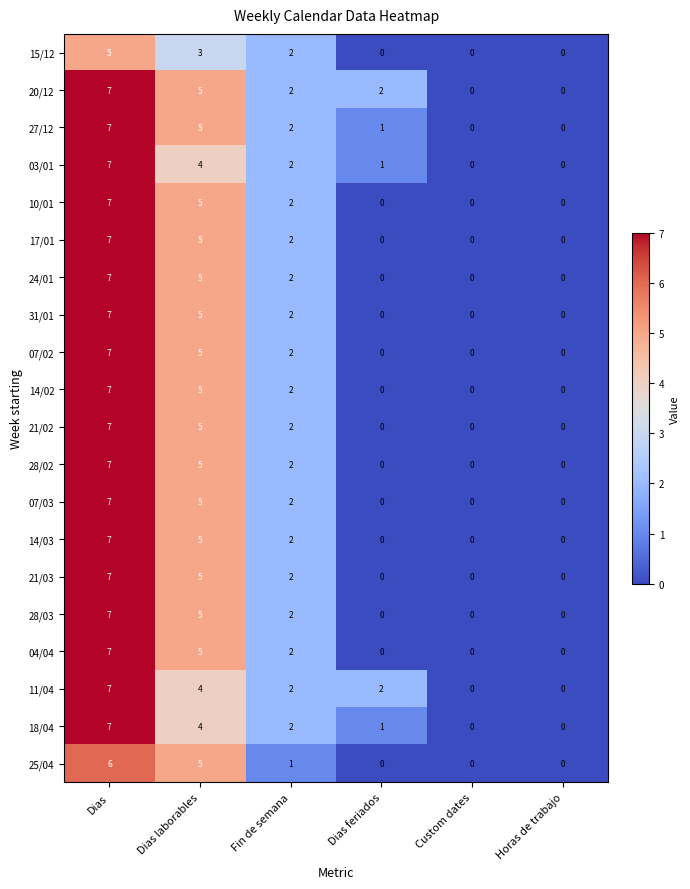

True or false: 20/12 has a value of 3 at Custom dates.

False